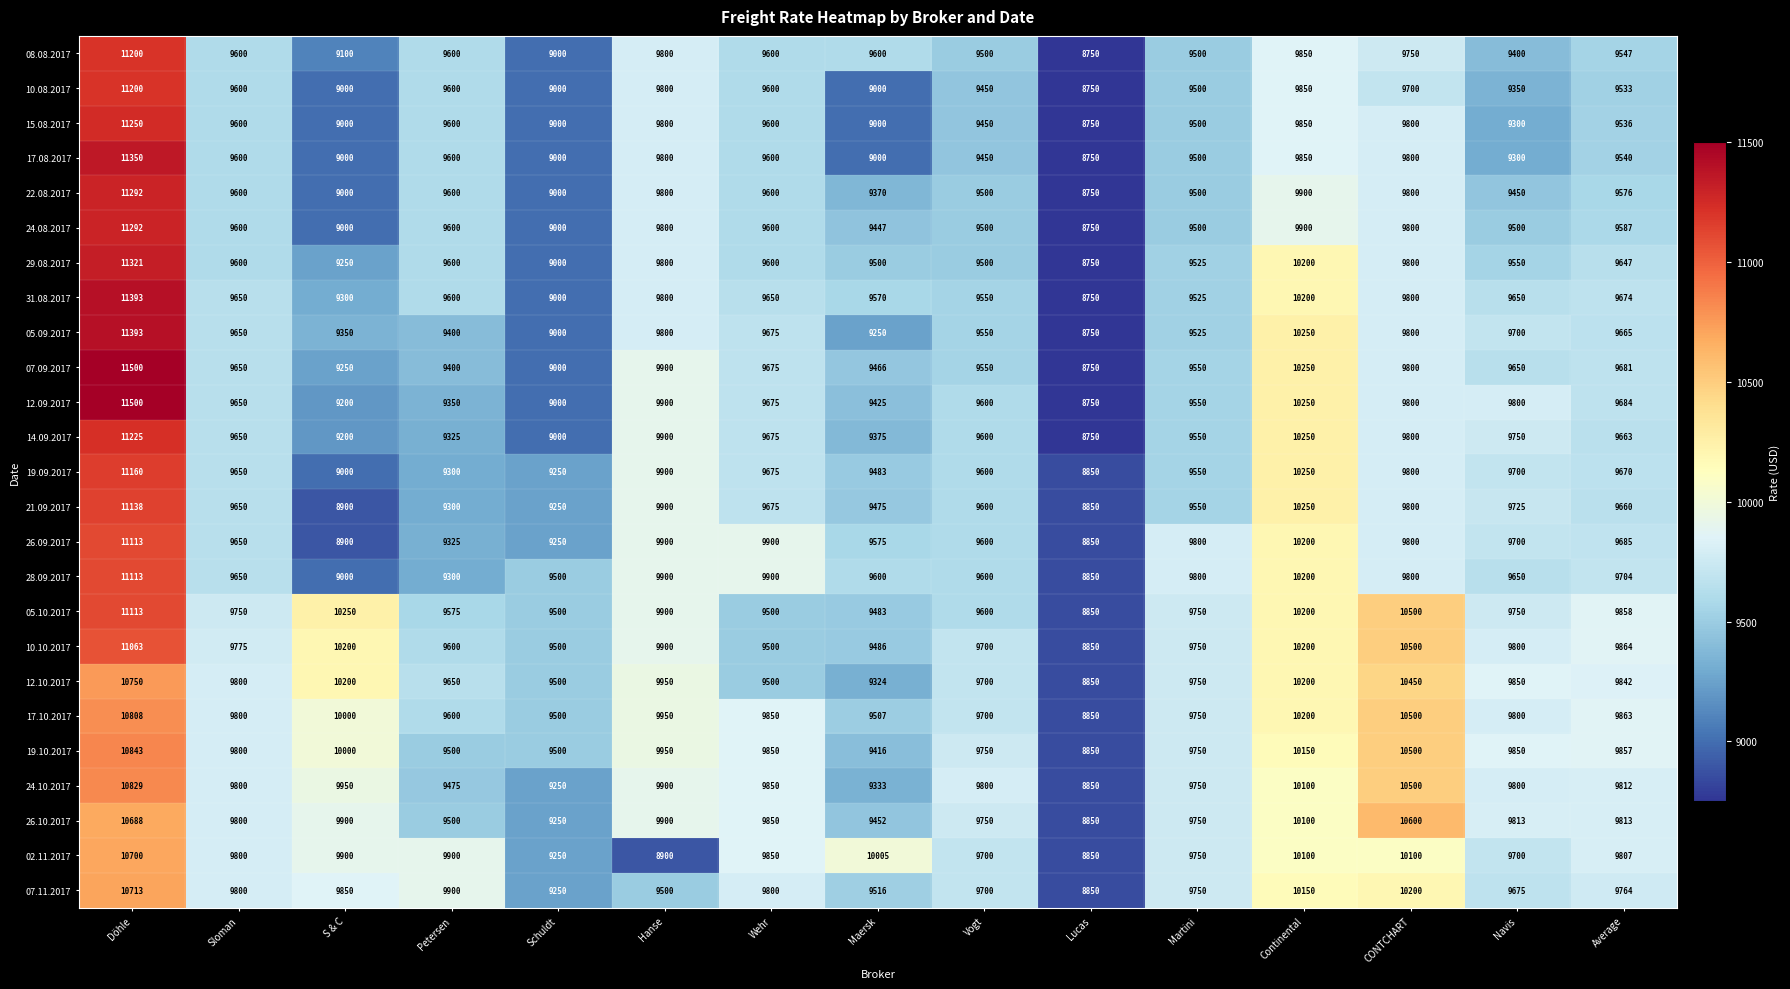

What value does the 24.10.2017 series have at Döhle, to the nearest 100?

10800